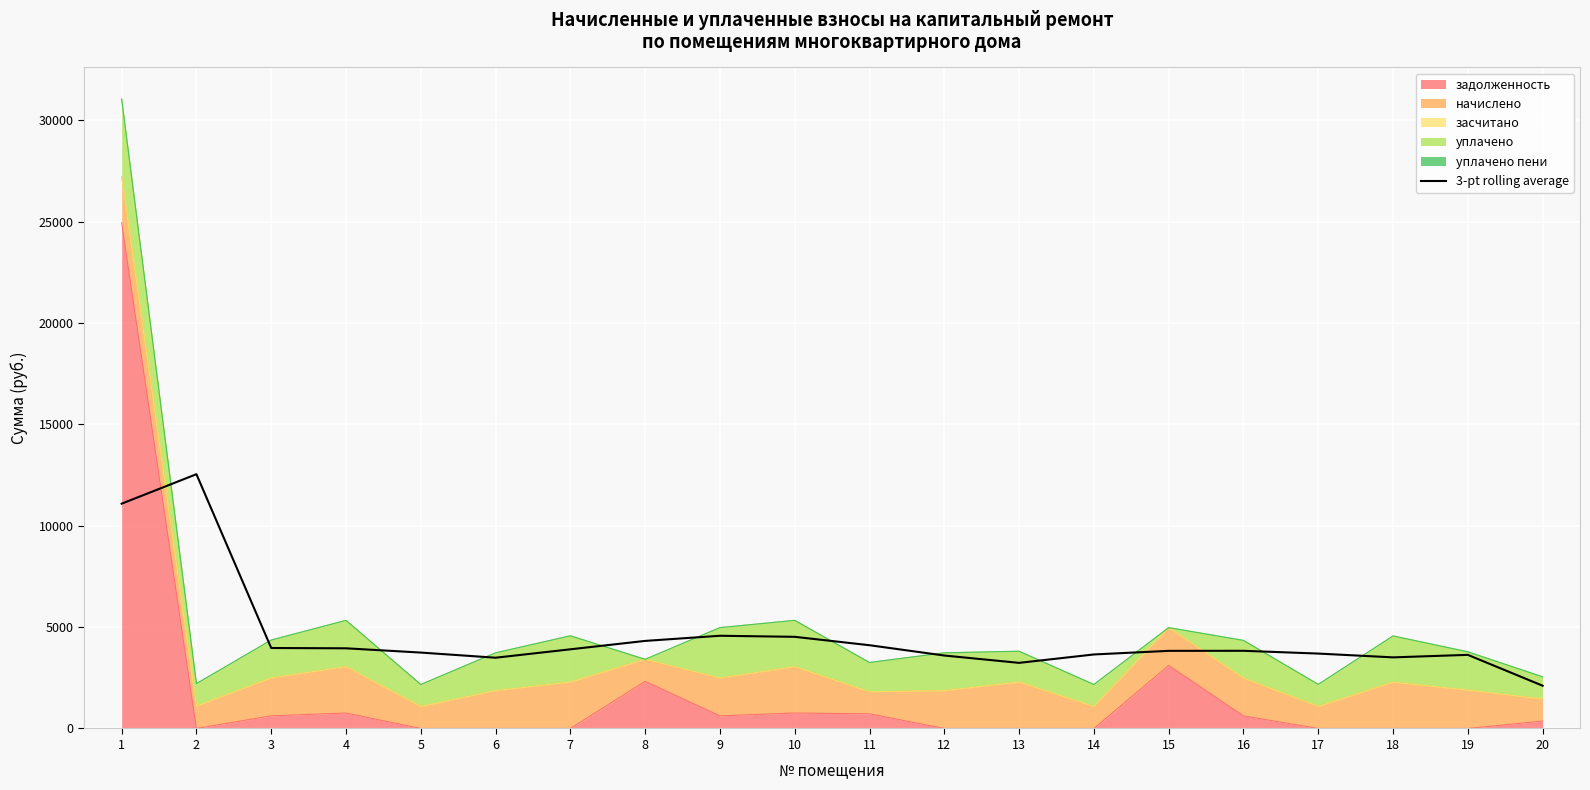

What is the value of the 14th point from the left?

3650.9